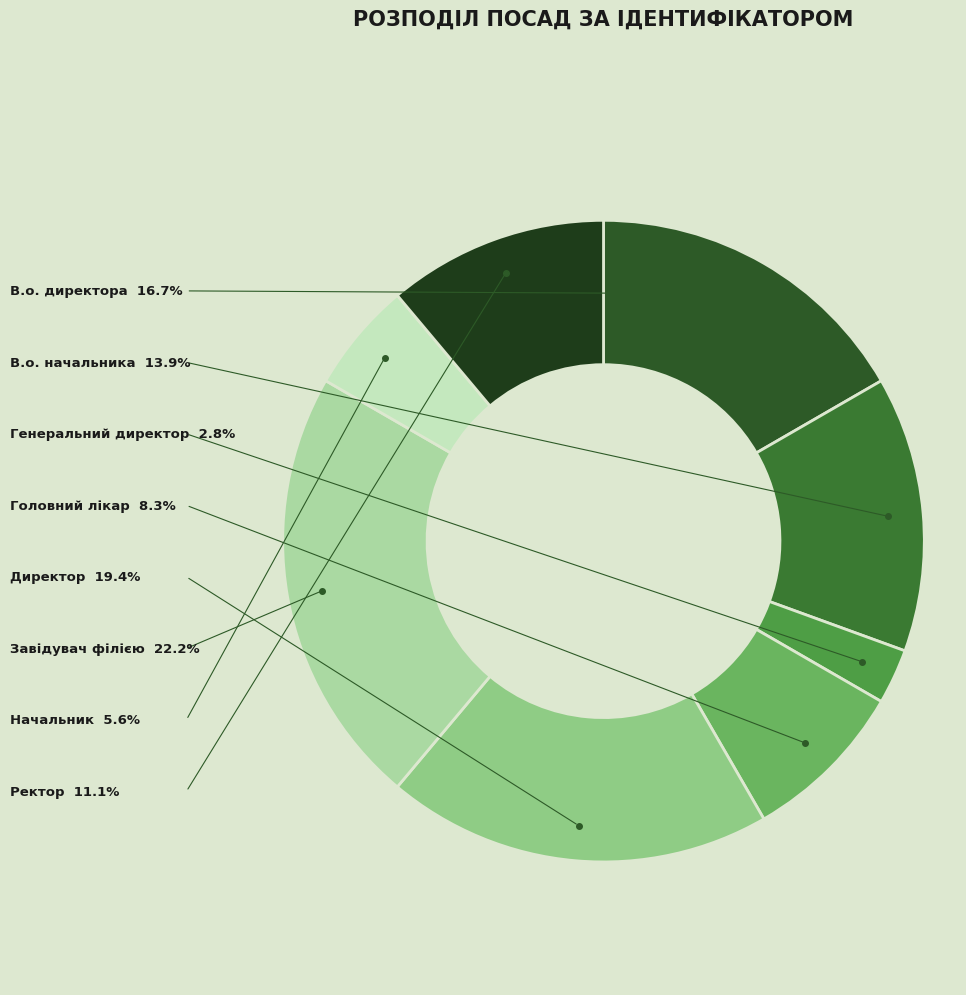

How many segments does this pie chart have?

8